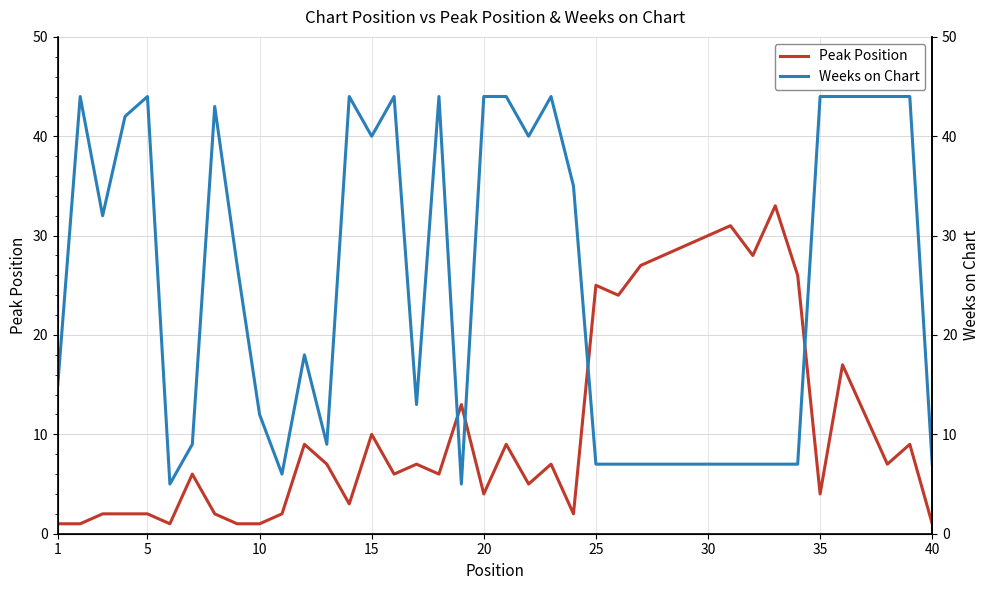

True or false: Weeks on Chart and Peak Position intersect in this chart.

True